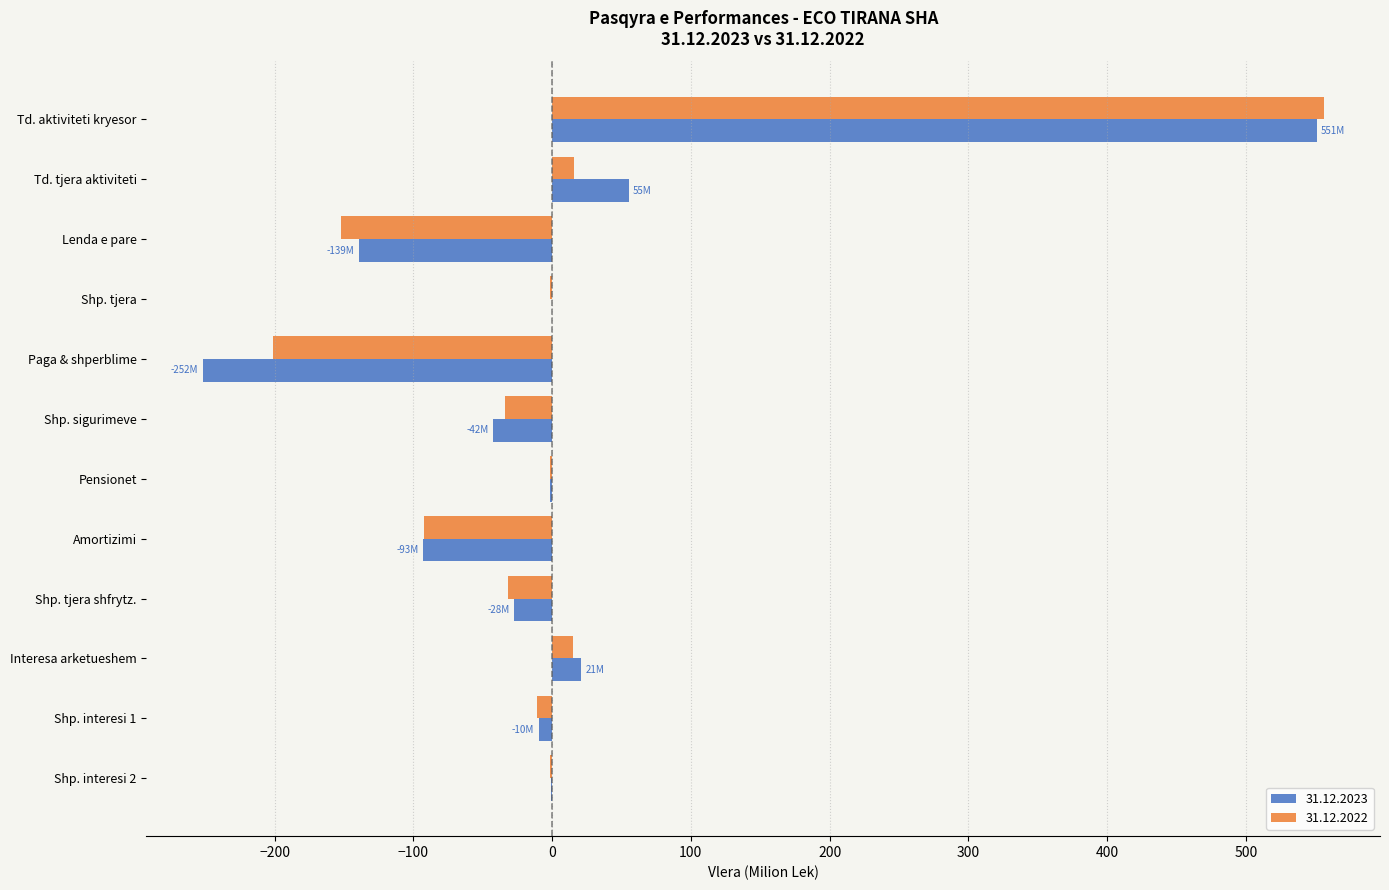

Where is 31.12.2022 nearest to the value 177?

Td. tjera aktiviteti